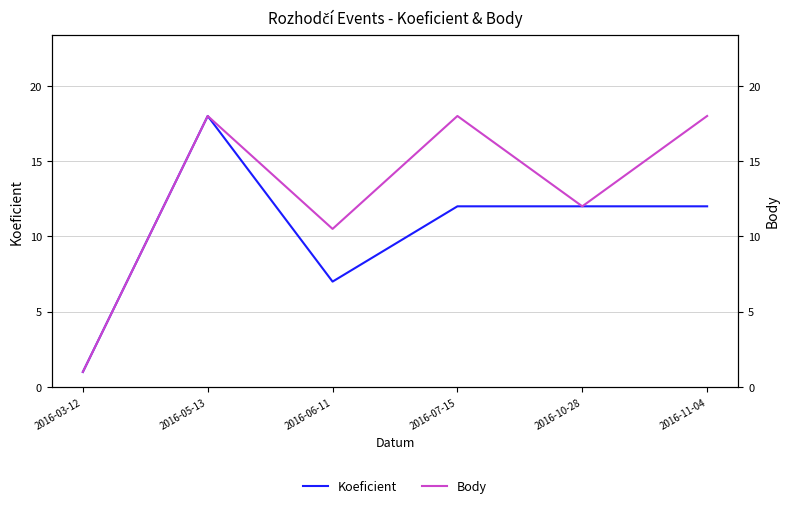

What is the difference between the Koeficient values at 2016-11-04 and 2016-05-13?

6.0